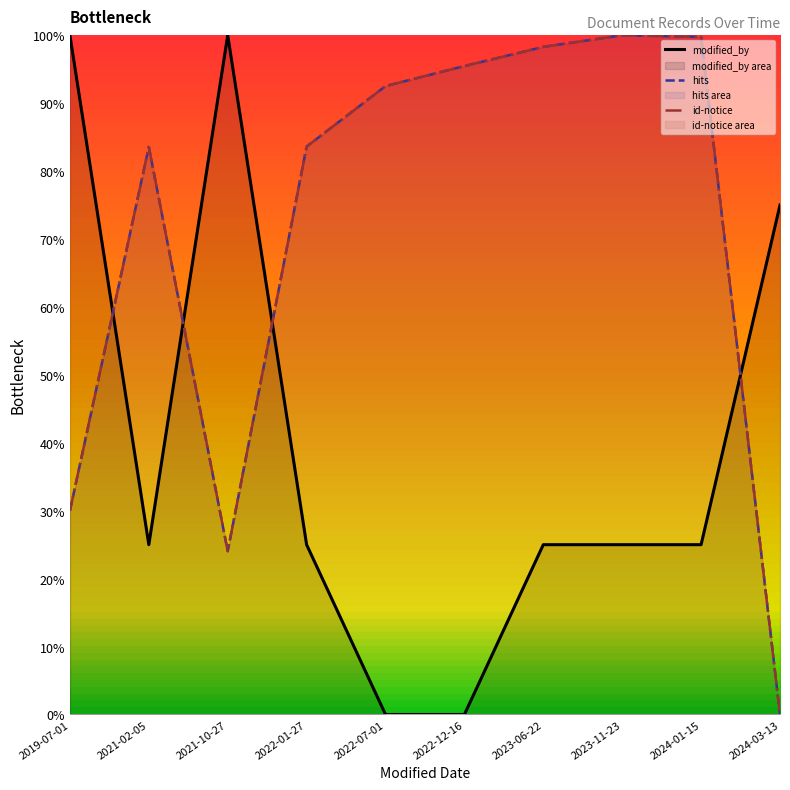

How many intersections are there between modified_by and id-notice?

4